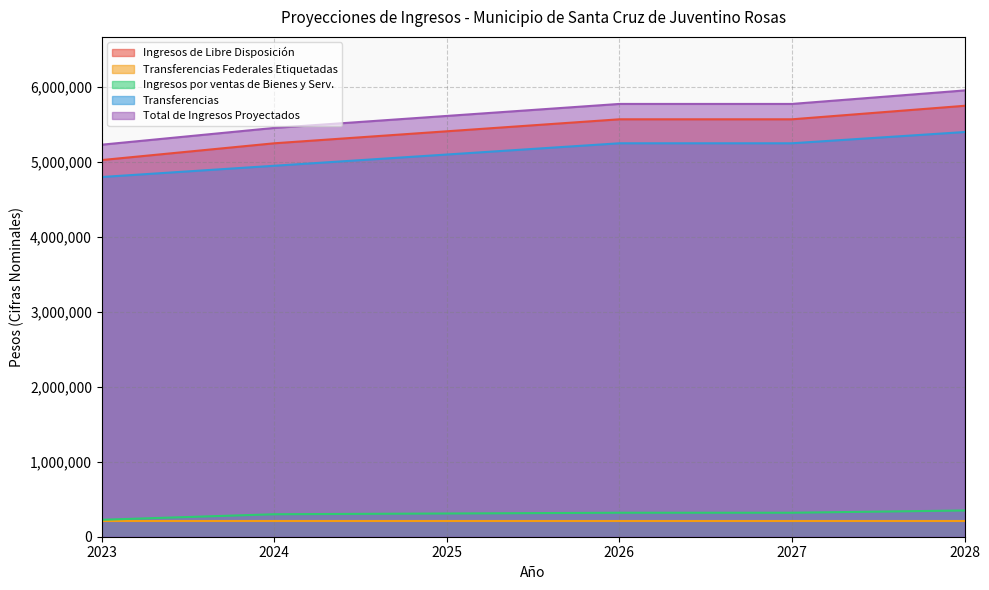

True or false: Transferencias has a value of 7529754 at 2026.

False